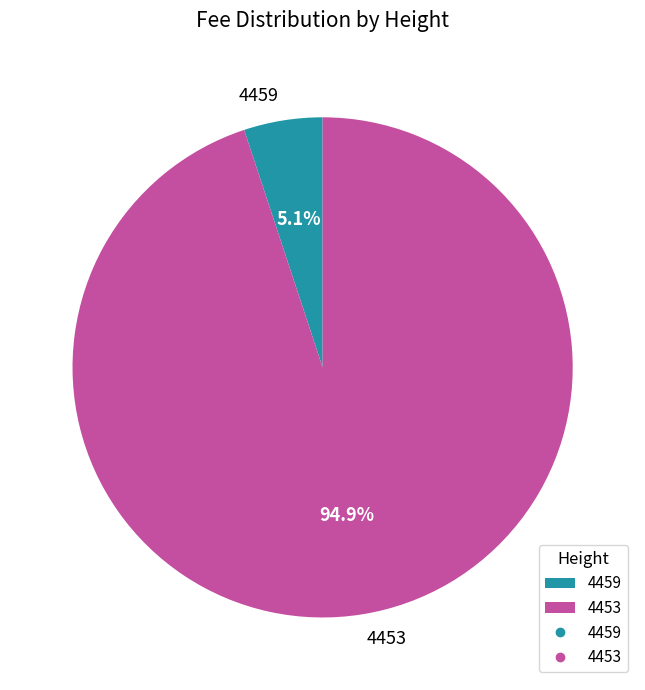

Does any single category account for the majority?

Yes